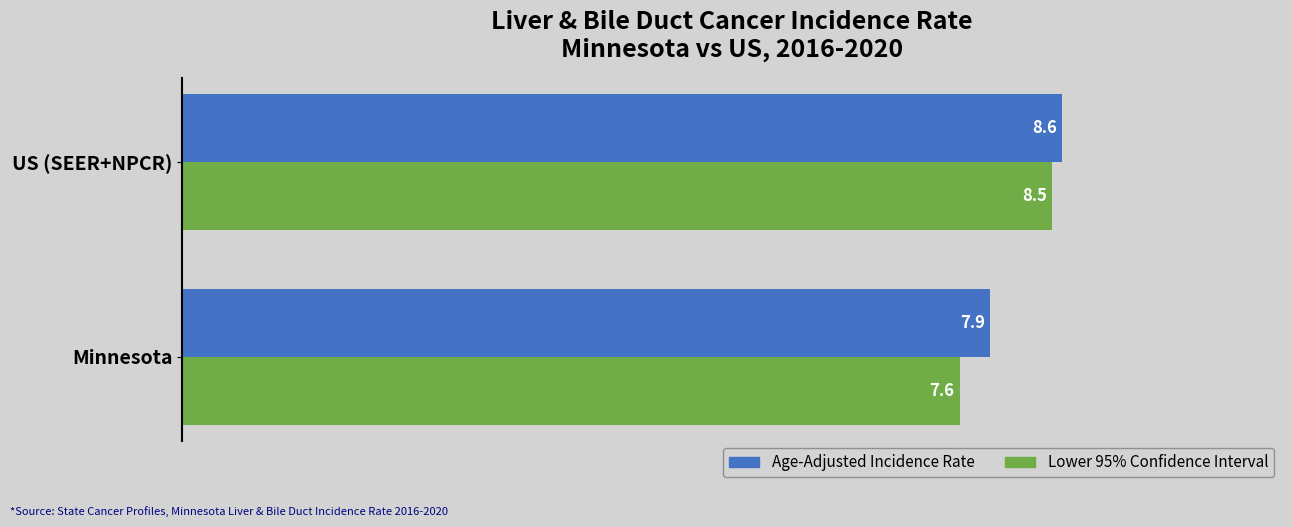

At how many categories does at least one series exceed 7?

2